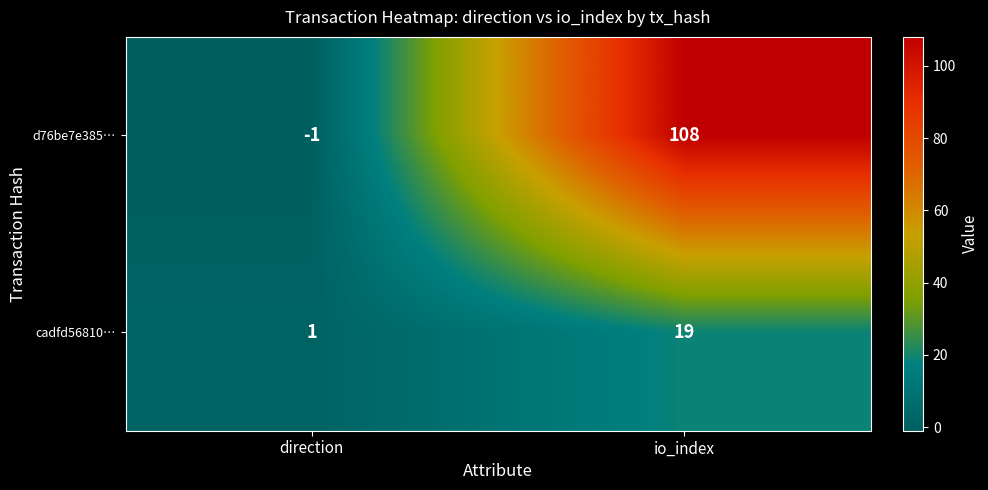

Rank the categories by cadfd56810… value from highest to lowest.

io_index, direction